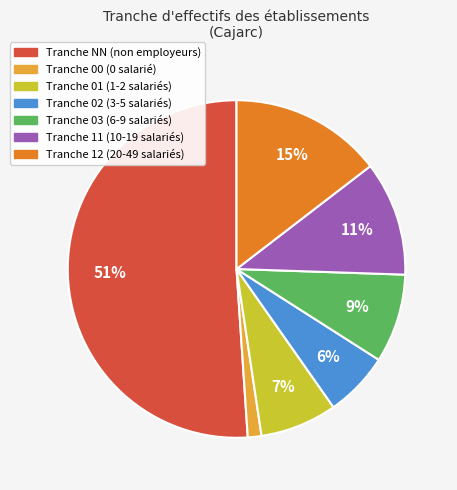

Is there a majority slice in this chart?

Yes